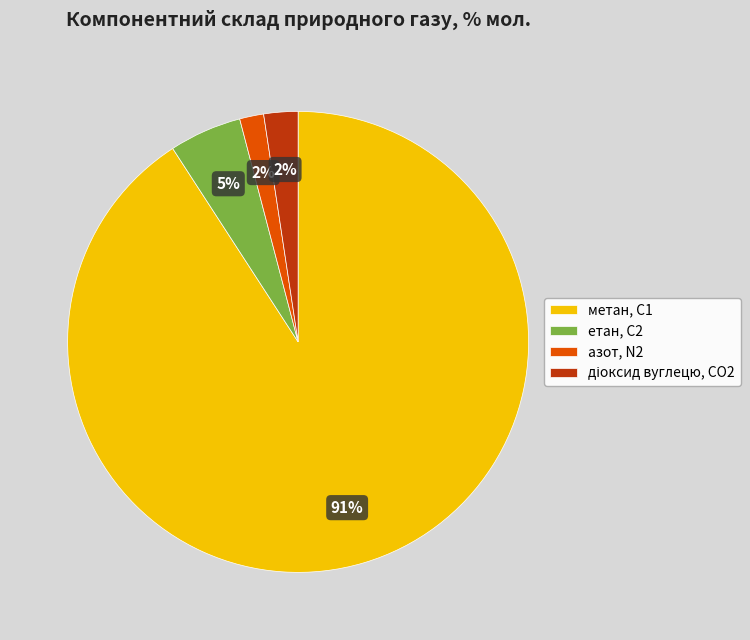

Is the sum of етан, С2 and метан, С1 greater than half?

Yes